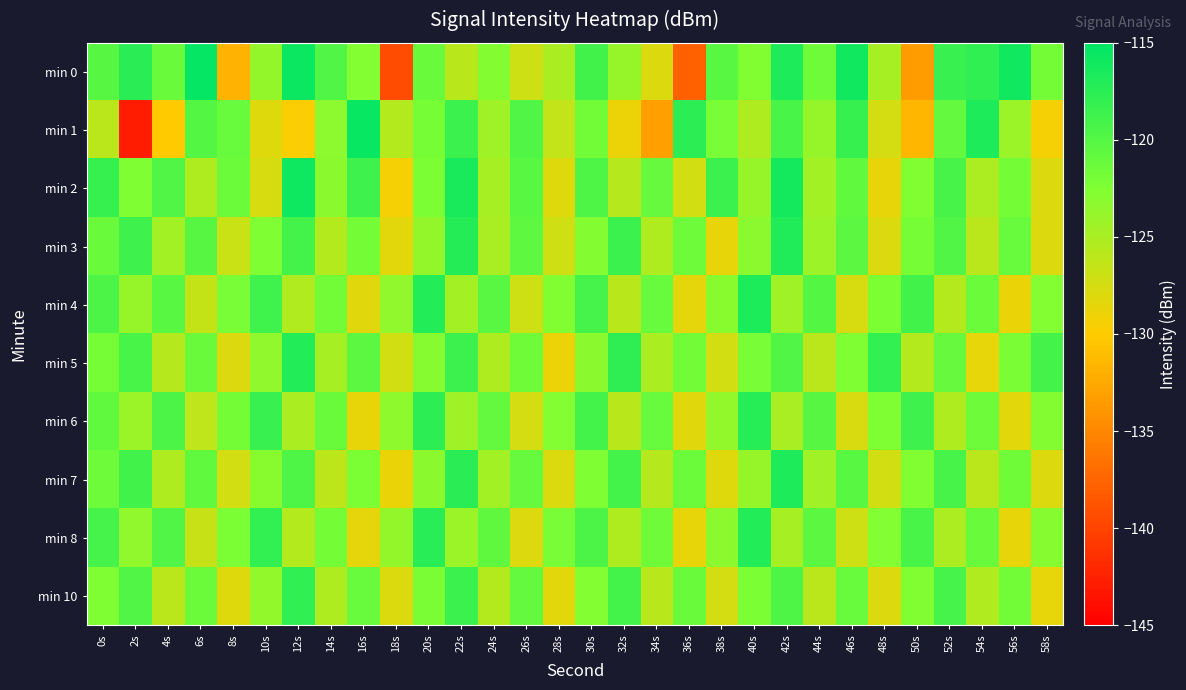

What is the greatest value displayed?

-115.3